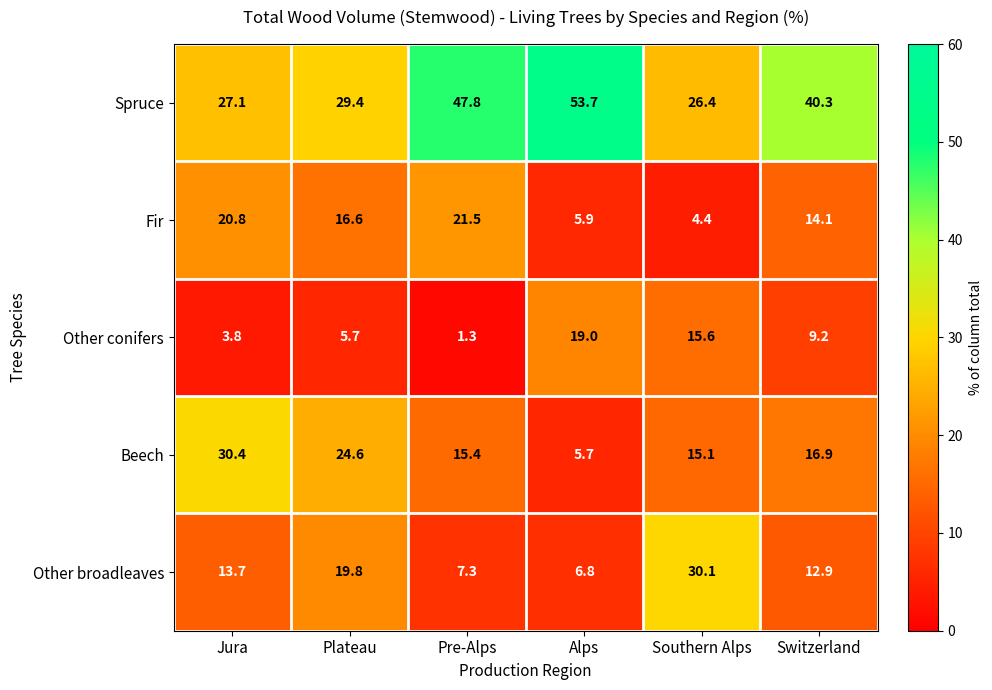

Where is Other broadleaves nearest to the value 18?

Plateau